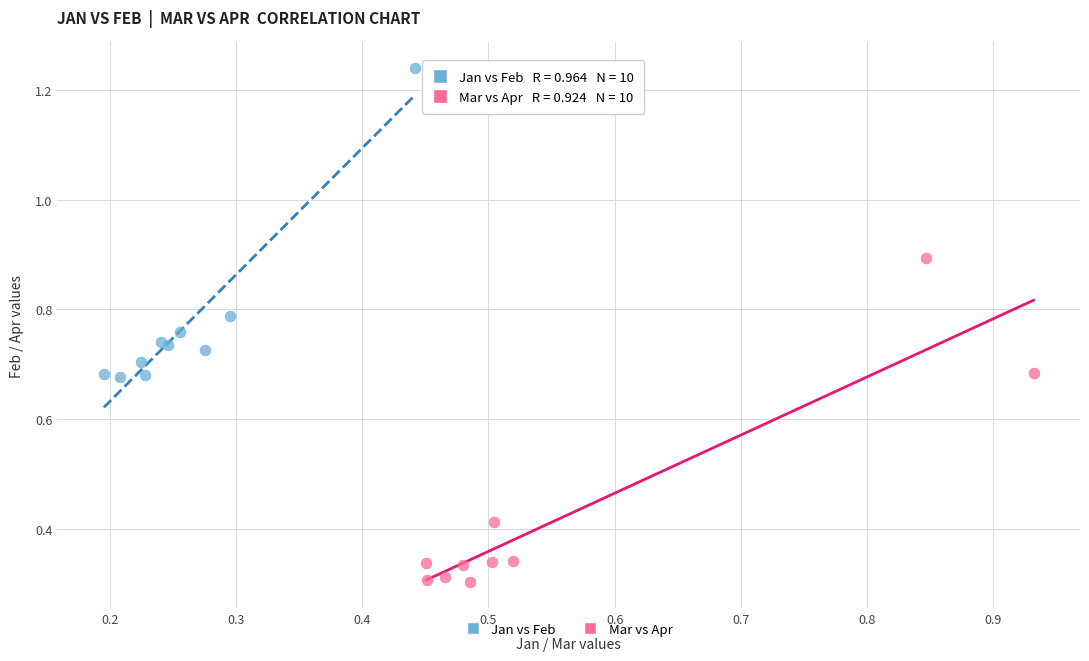

Which series has the largest Y range (max minus min)?

Mar vs Apr